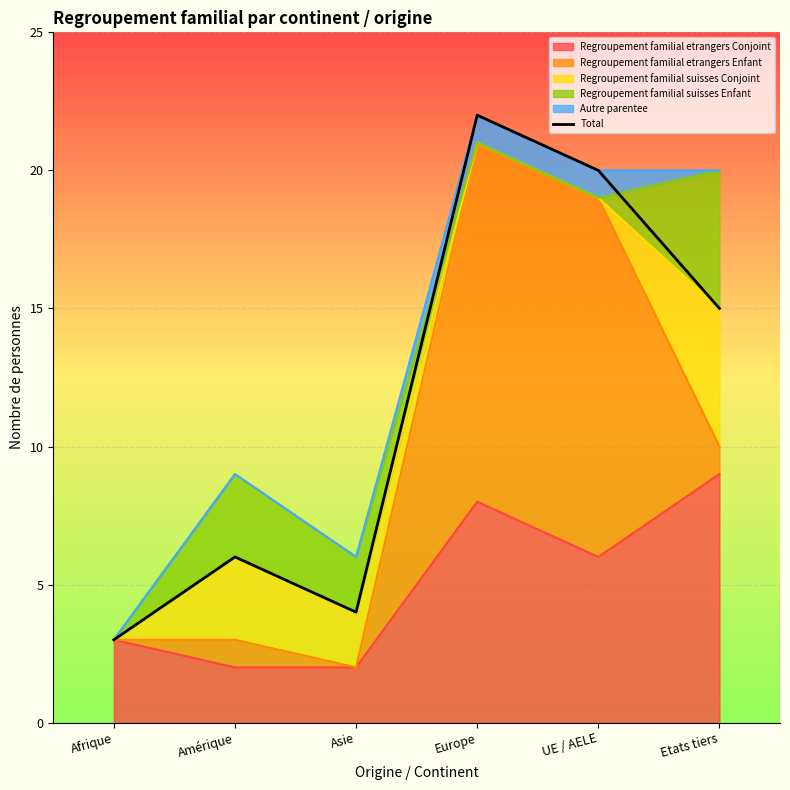

Reading right to left, what are all the values shown in this chart?

15	20	22	4	6	3